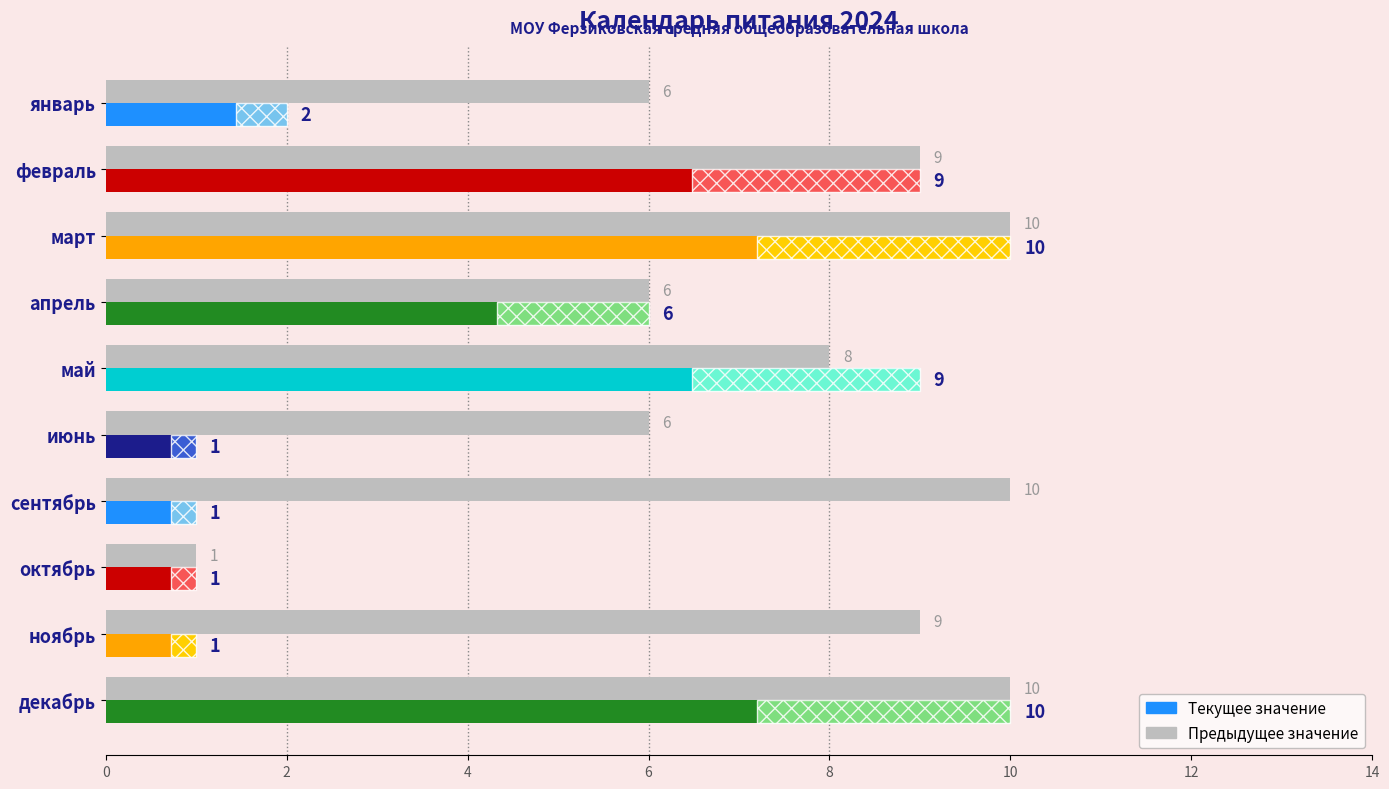

Which has a higher value, май or апрель?

май